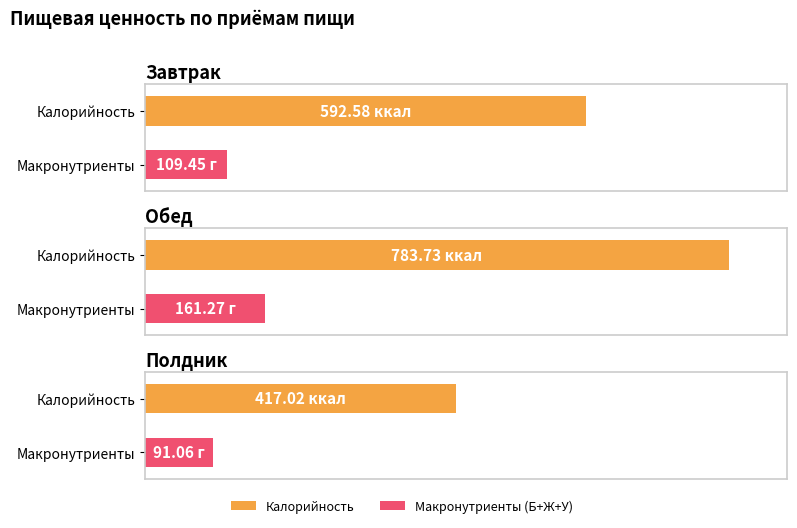

Between Обед and Завтрак, which is larger?

Обед